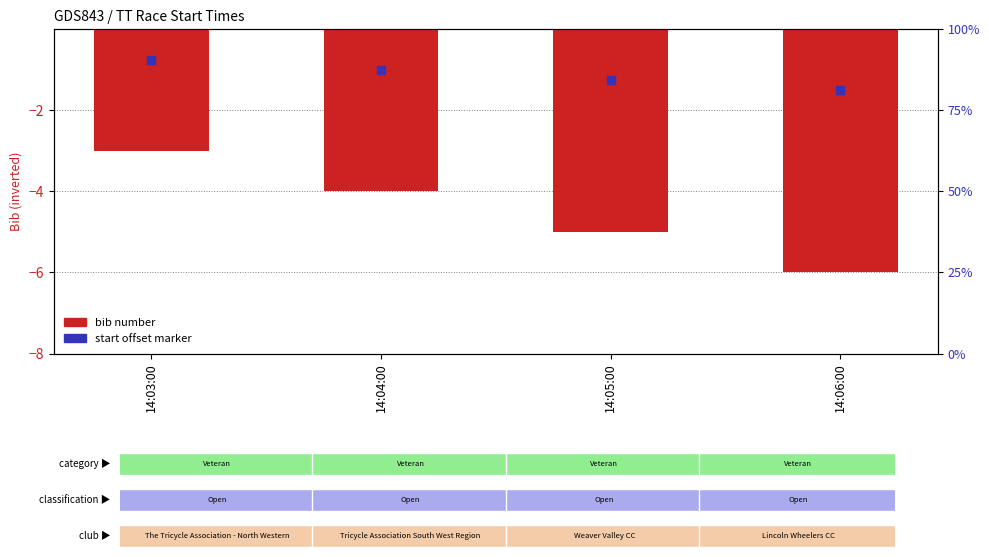

What is the maximum value shown in the chart?

-3